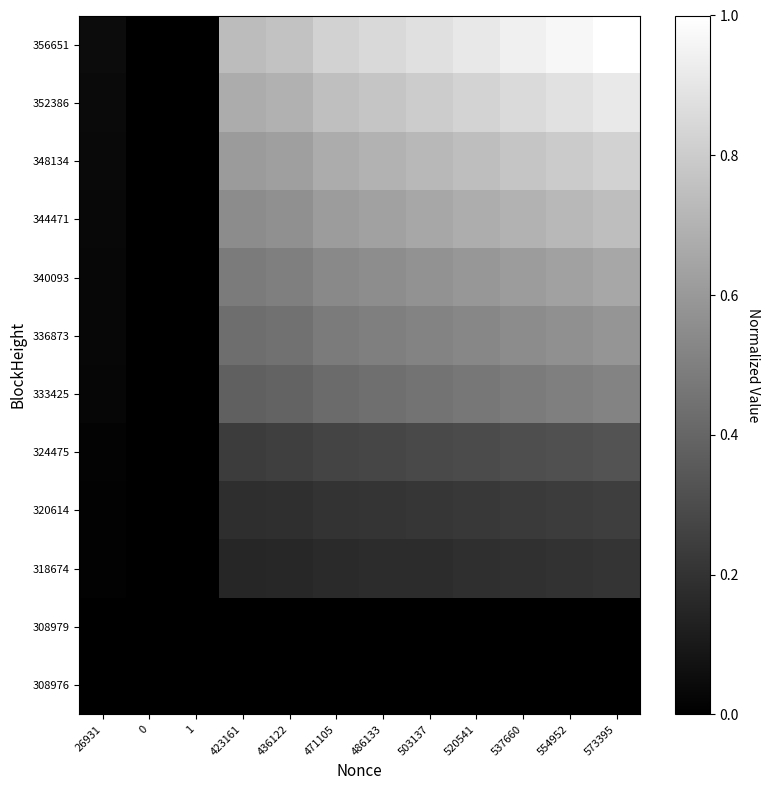

How many distinct data groups are displayed?

12